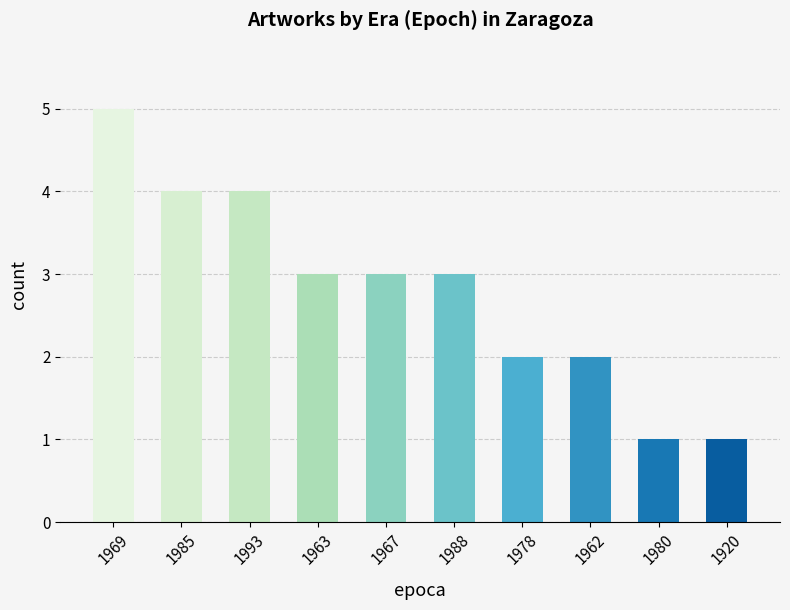

What is the difference between the second highest and minimum values?

3